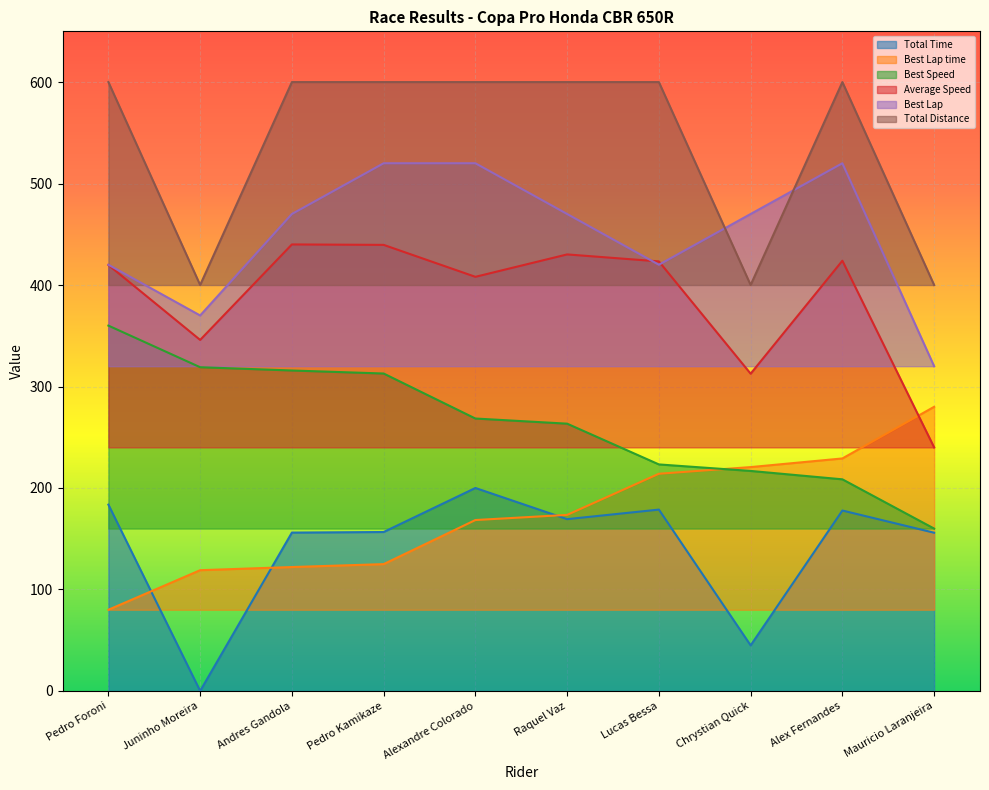

Is it true that Average Speed equals 439.6 at Pedro Kamikaze?

True